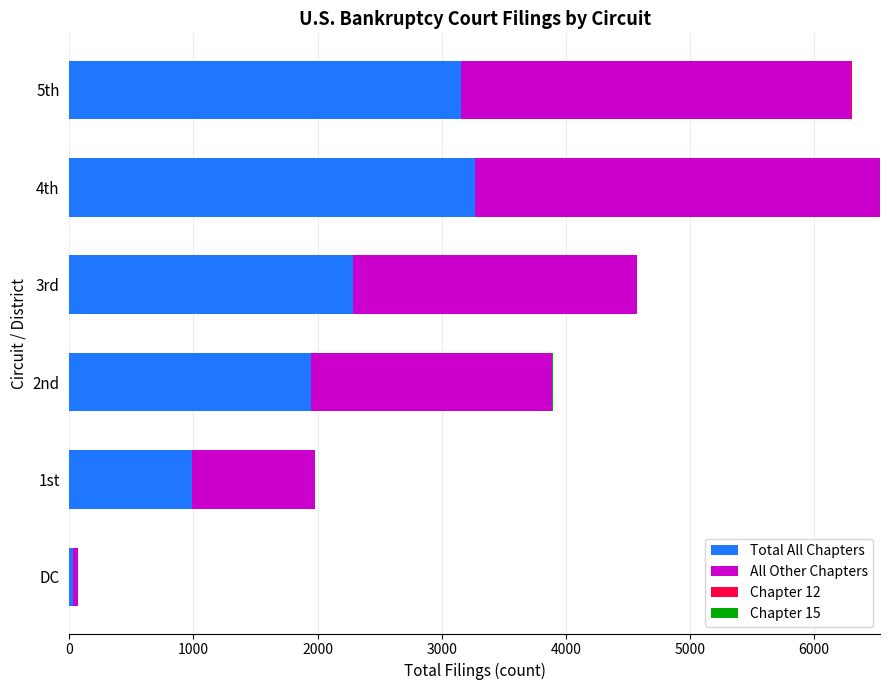

What is the sum of all Total All Chapters values?

11678